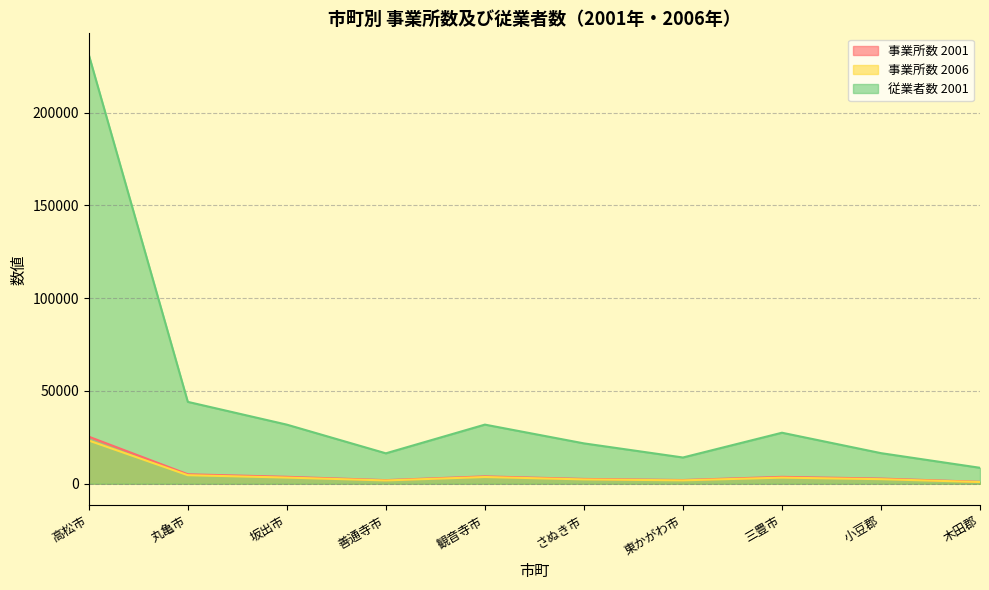

What is the total value across all series at 坂出市?

38955